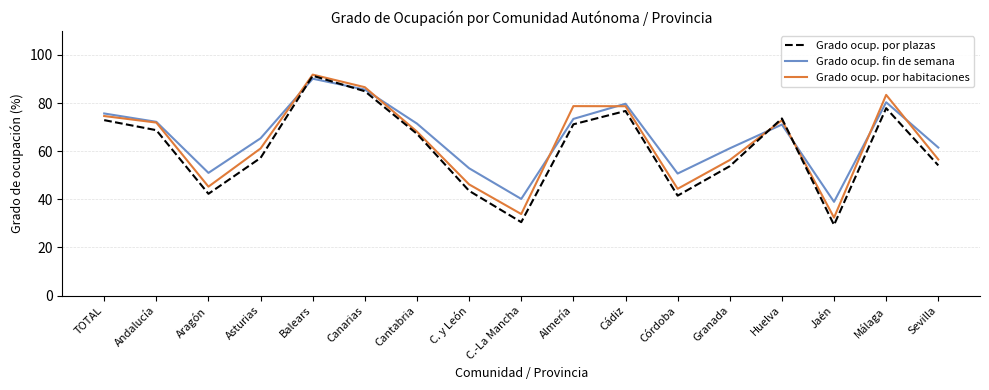

Is it true that Grado ocup. por plazas equals 40.6 at Andalucía?

False